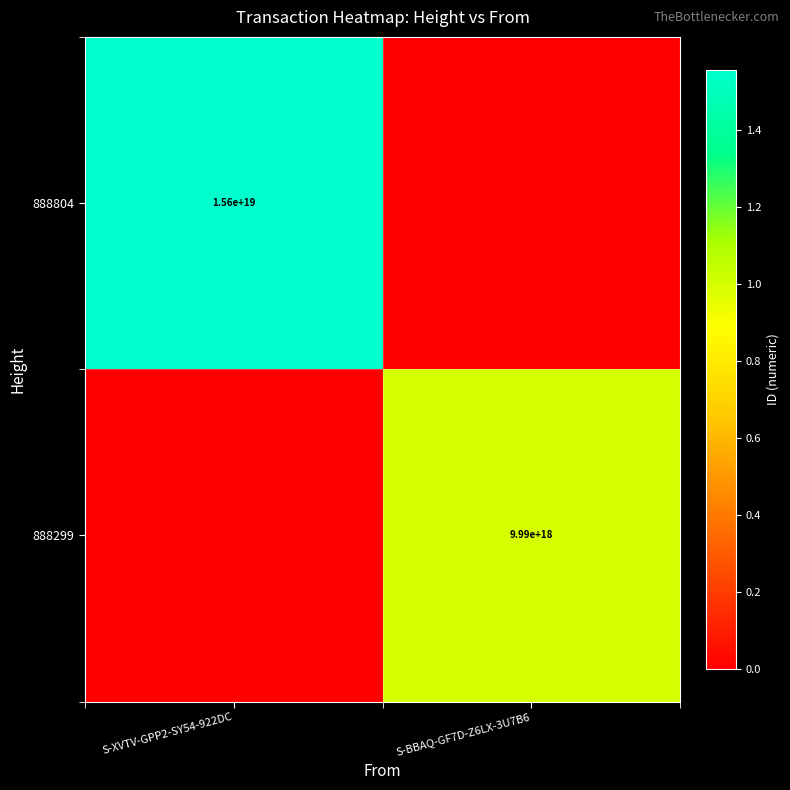

The 888804 series shows 4564151554151979008 at S-XVTV-GPP2-SY54-922DC. True or false?

False